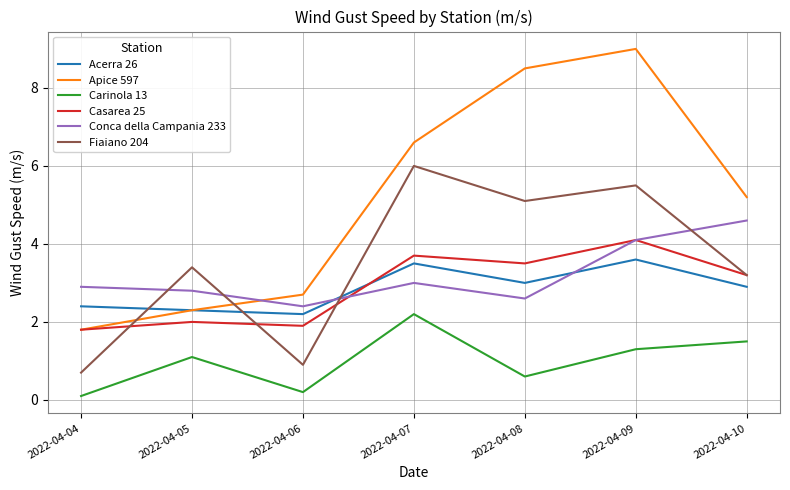

In Fiaiano 204, how many points are higher than both neighbors (excluding endpoints)?

3